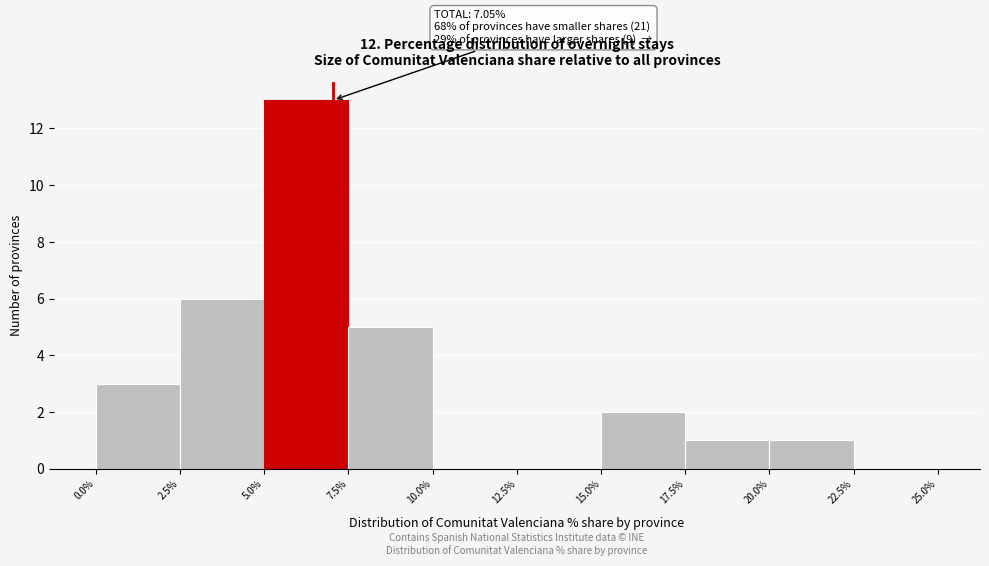

Which range on the x-axis has the tallest bar?

5.0% to 7.5%